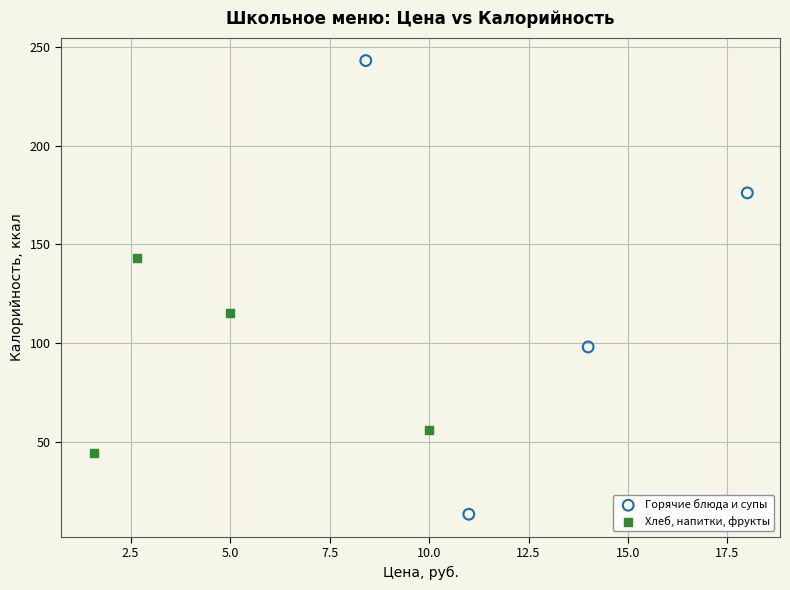

Which series has the widest spread of Y values?

Горячие блюда и супы